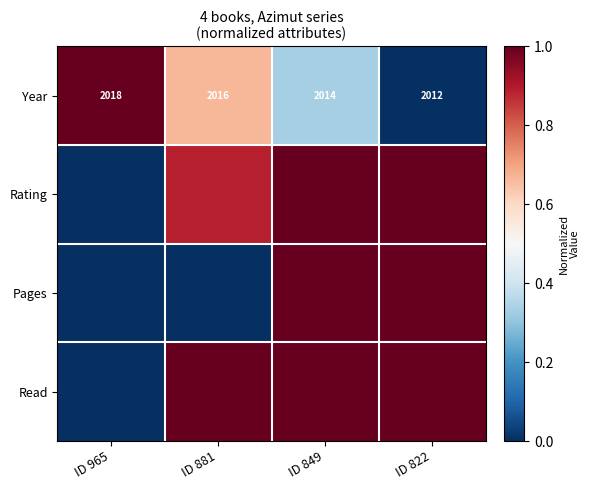

Which series has the largest total across all categories?

Read